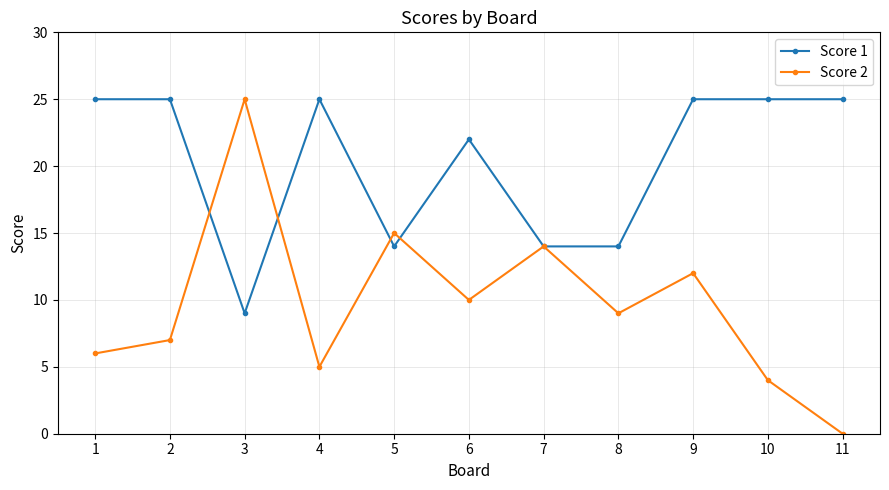

True or false: Score 2 has more than 1 interior local peaks.

True